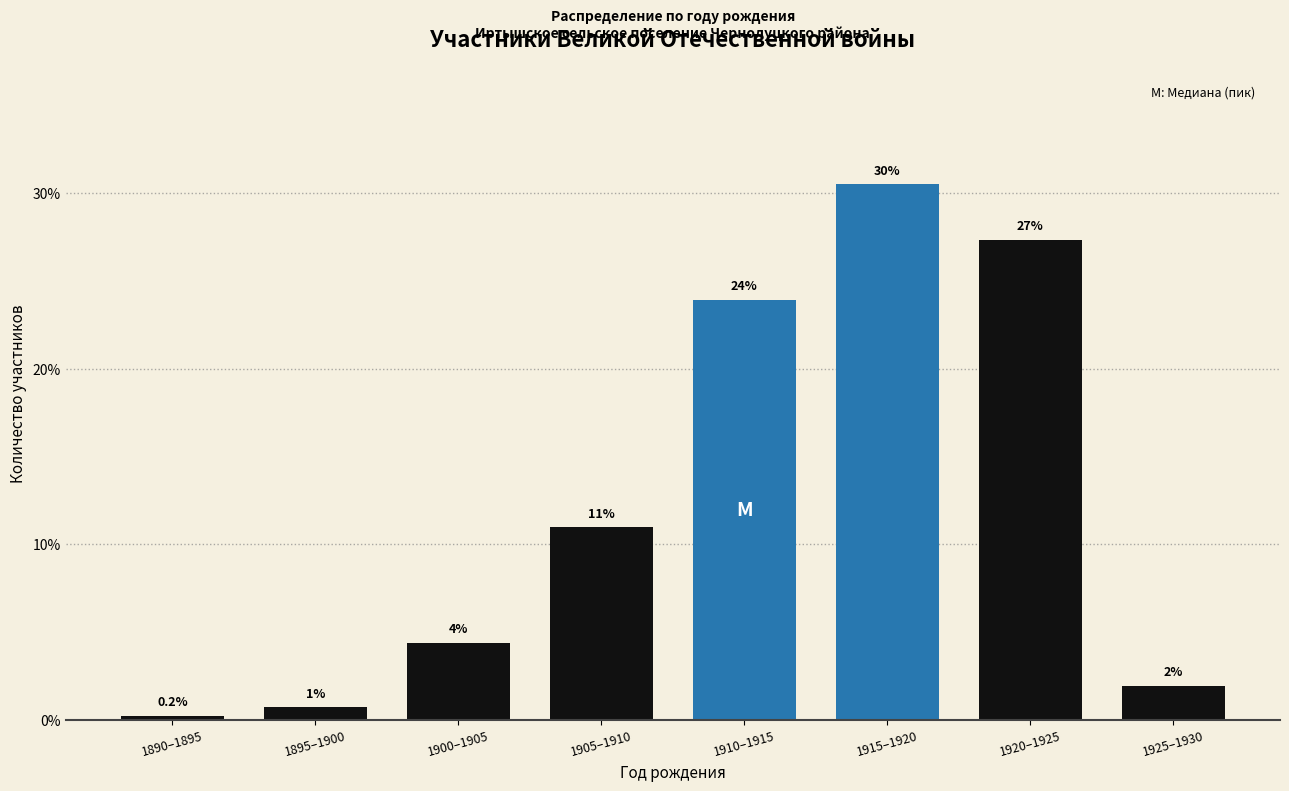

Rank the categories by value from lowest to highest.

1890–1895, 1895–1900, 1925–1930, 1900–1905, 1905–1910, 1910–1915, 1920–1925, 1915–1920